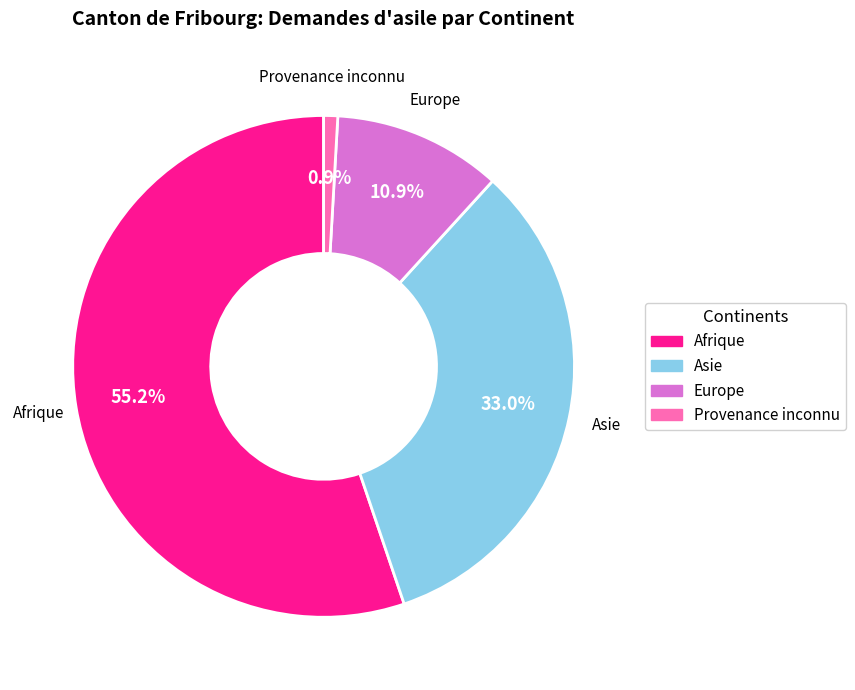

Does any single category account for the majority?

Yes